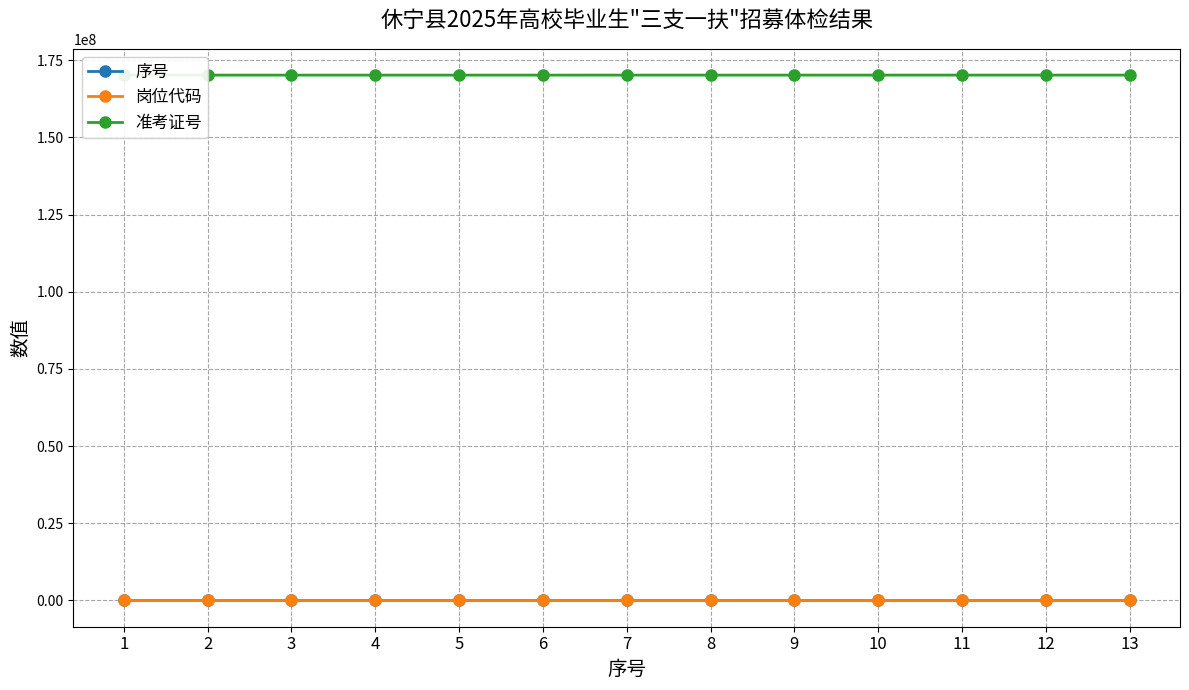

Which series has the largest range (max minus min)?

准考证号